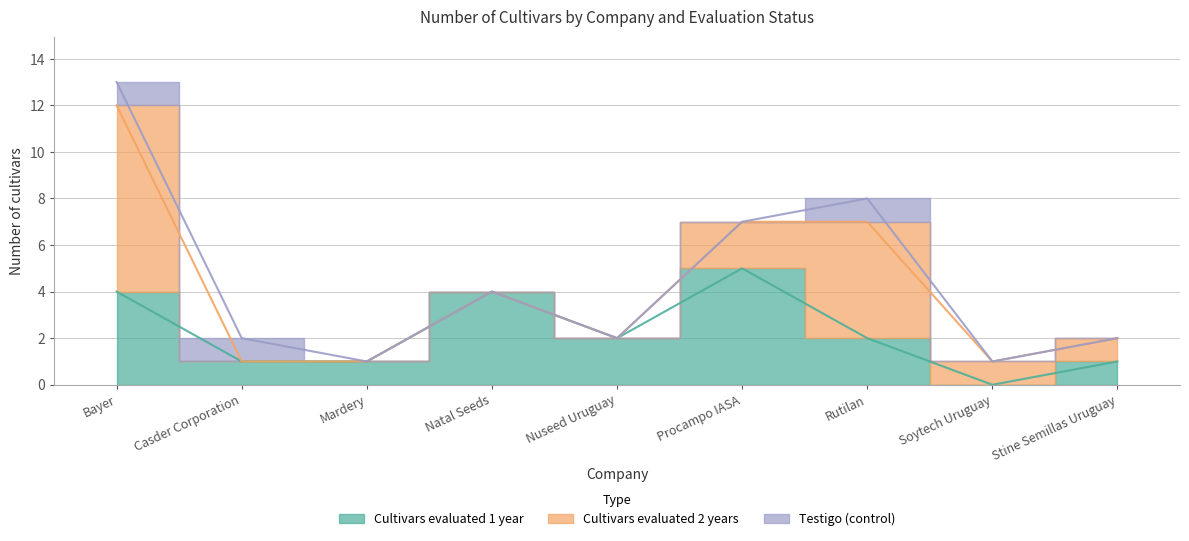

List the series in order of their peak value, lowest first.

Testigo (control), Cultivars evaluated 1 year, Cultivars evaluated 2 years